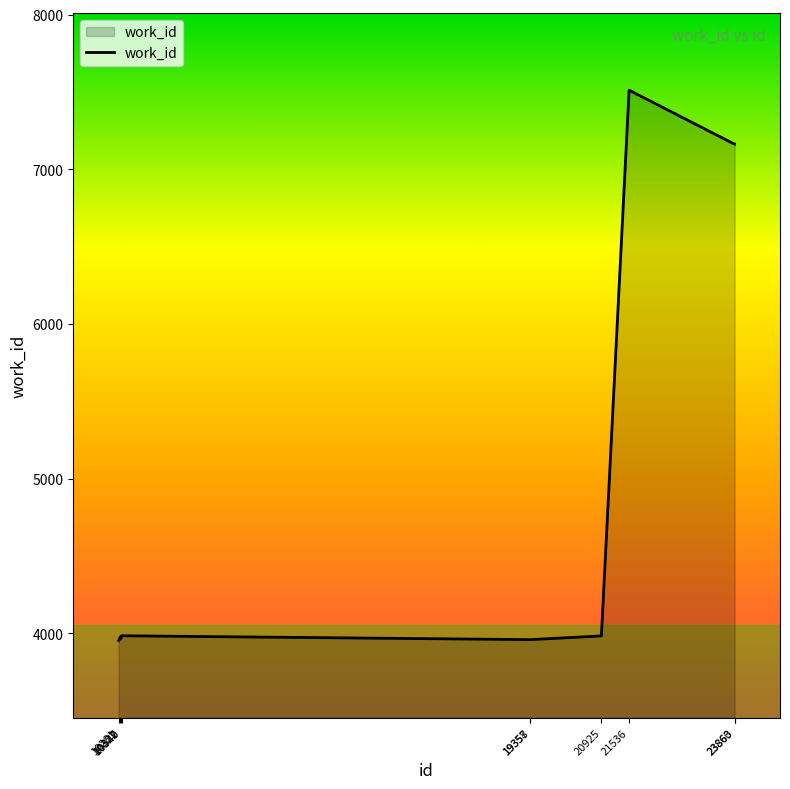

Which category has the highest value across all series?

21536